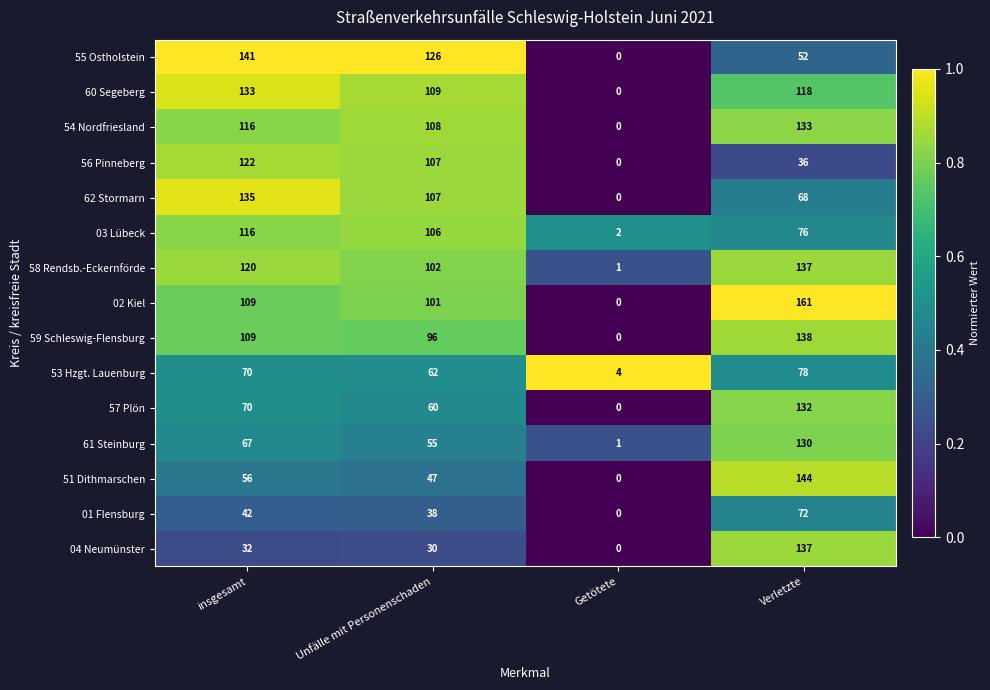

What is the sum of the 02 Kiel values at Verletzte and Unfälle mit Personenschaden?

262